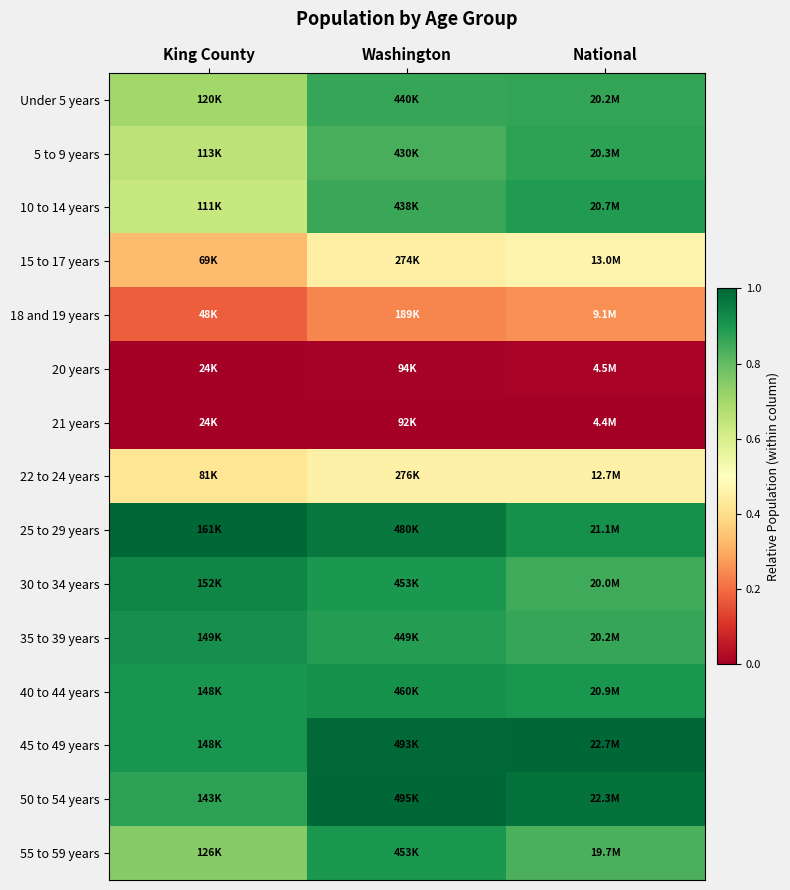

Reading right to left, transcribe all the data shown in this chart.

Under 5 years: National=0.9	Washington=0.9	King County=0.7
5 to 9 years: National=0.9	Washington=0.8	King County=0.7
10 to 14 years: National=0.9	Washington=0.9	King County=0.6
15 to 17 years: National=0.5	Washington=0.5	King County=0.3
18 and 19 years: National=0.3	Washington=0.2	King County=0.2
20 years: National=0.0	Washington=0.0	King County=0.0
21 years: National=0.0	Washington=0.0	King County=0.0
22 to 24 years: National=0.5	Washington=0.5	King County=0.4
25 to 29 years: National=0.9	Washington=1.0	King County=1.0
30 to 34 years: National=0.9	Washington=0.9	King County=0.9
35 to 39 years: National=0.9	Washington=0.9	King County=0.9
40 to 44 years: National=0.9	Washington=0.9	King County=0.9
45 to 49 years: National=1.0	Washington=1.0	King County=0.9
50 to 54 years: National=1.0	Washington=1.0	King County=0.9
55 to 59 years: National=0.8	Washington=0.9	King County=0.7